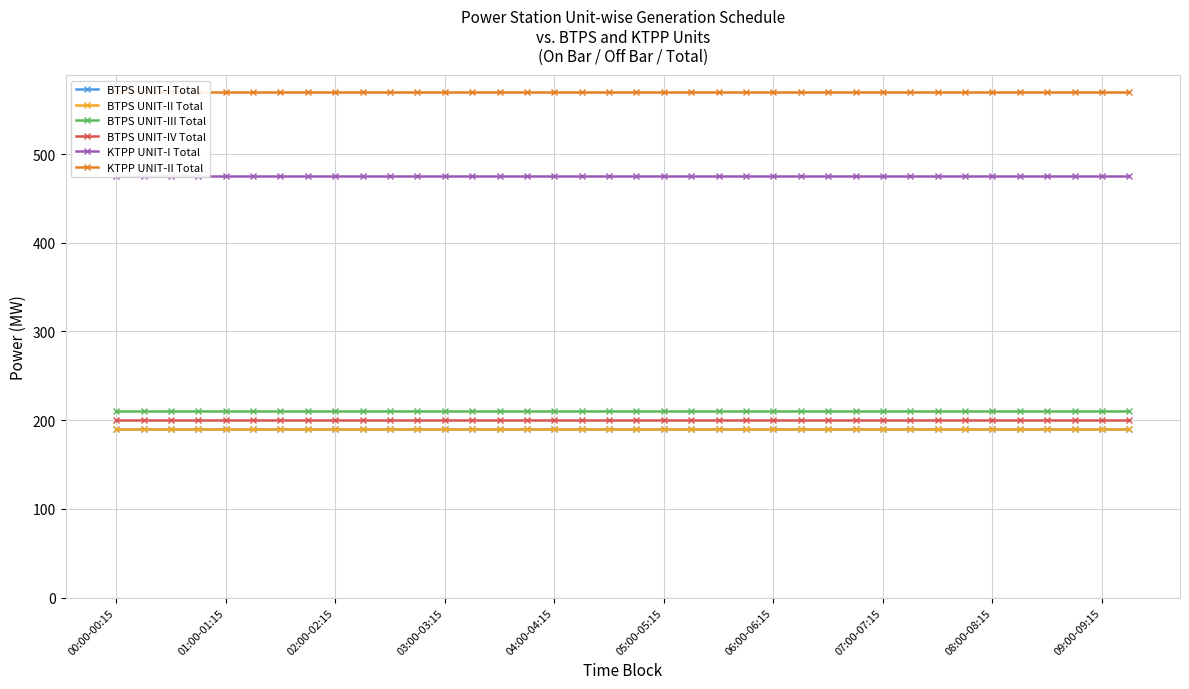

True or false: BTPS UNIT-IV Total and BTPS UNIT-III Total intersect in this chart.

False